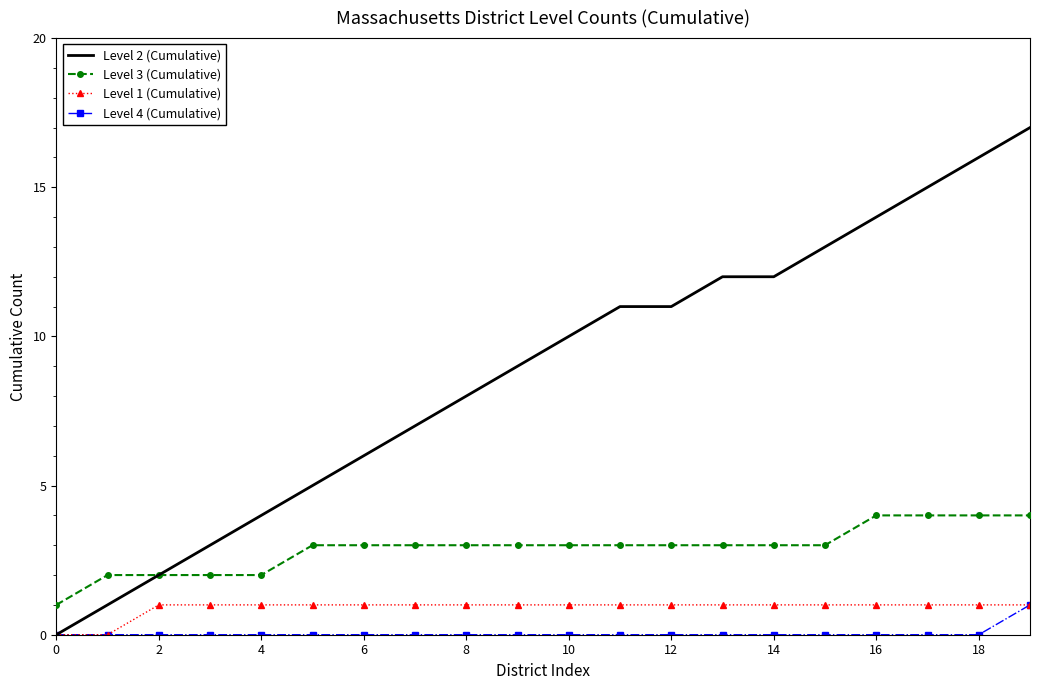

True or false: Level 3 (Cumulative) and Level 1 (Cumulative) cross at least once.

False